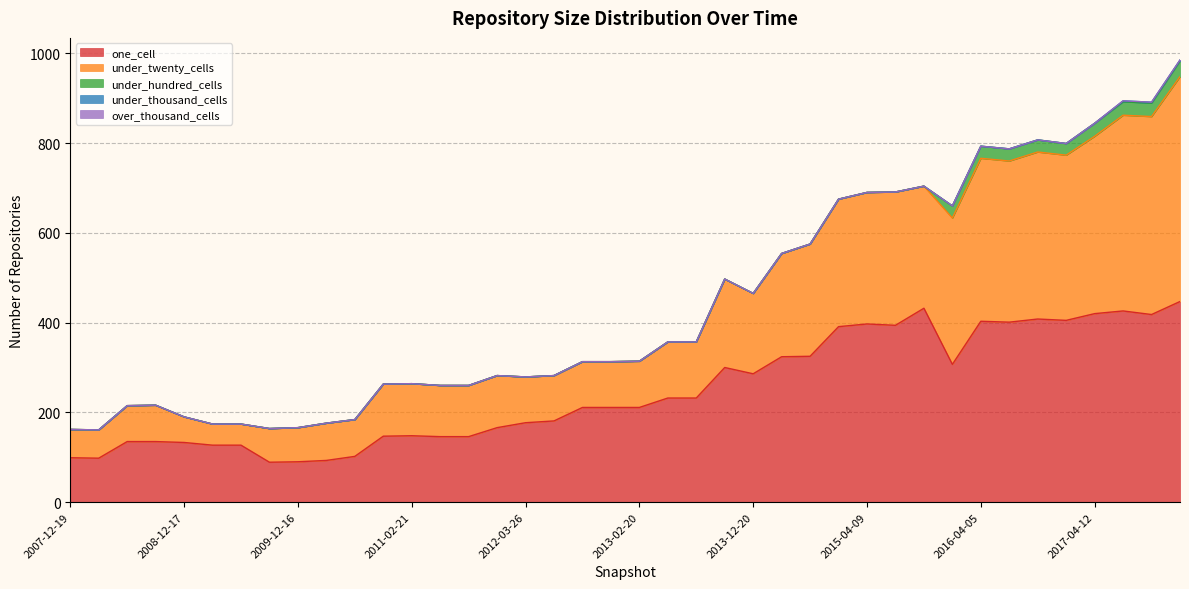

Reading left to right, list all the values displayed in this chart.

one_cell: 99	98	135	135	133	127	127	89	90	93	102	147	148	146	146	166	177	181	211	211	211	232	232	300	286	324	325	391	397	394	432	307	403	401	408	405	420	426	418	447
under_twenty_cells: 63	63	80	81	57	47	47	75	76	83	82	116	116	114	114	116	102	101	102	102	103	125	125	197	179	230	250	284	293	297	272	326	363	359	372	368	395	436	441	501
under_hundred_cells: 0	0	0	0	0	0	0	0	0	0	0	0	0	0	0	0	0	0	0	0	0	0	0	0	0	0	0	0	0	0	0	27	27	27	27	26	29	30	30	35
under_thousand_cells: 0	0	0	0	0	0	0	0	0	0	0	0	0	0	0	0	0	0	0	0	0	0	0	0	0	0	0	0	0	0	0	0	0	0	0	0	0	2	2	2
over_thousand_cells: 0	0	0	0	0	0	0	0	0	0	0	0	0	0	0	0	0	0	0	0	0	0	0	0	0	0	0	0	0	0	0	0	0	0	0	0	0	0	0	0